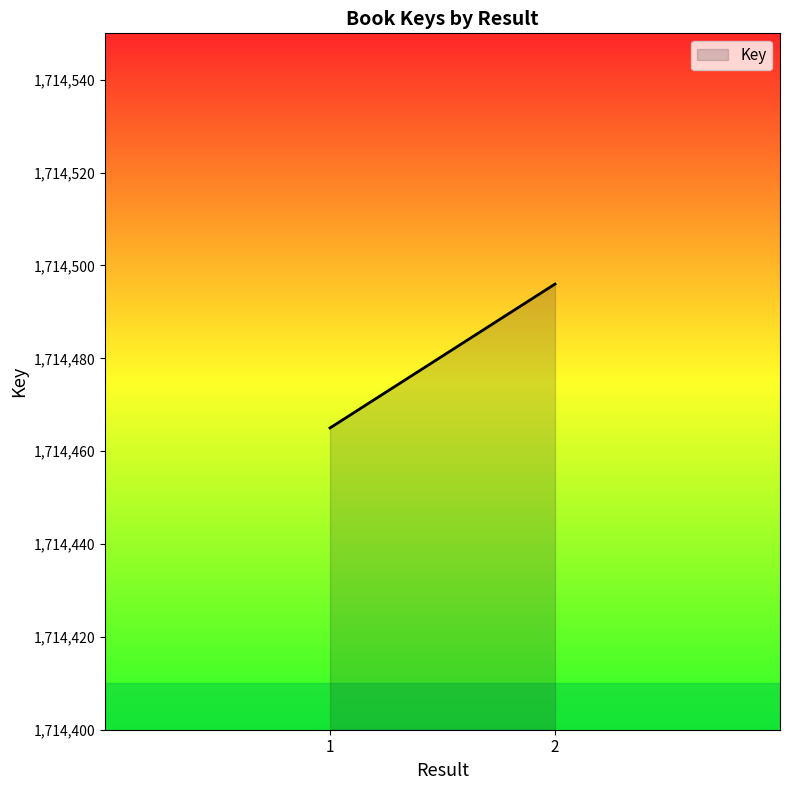

What is the sum of the values at 1 and 2?

3428961